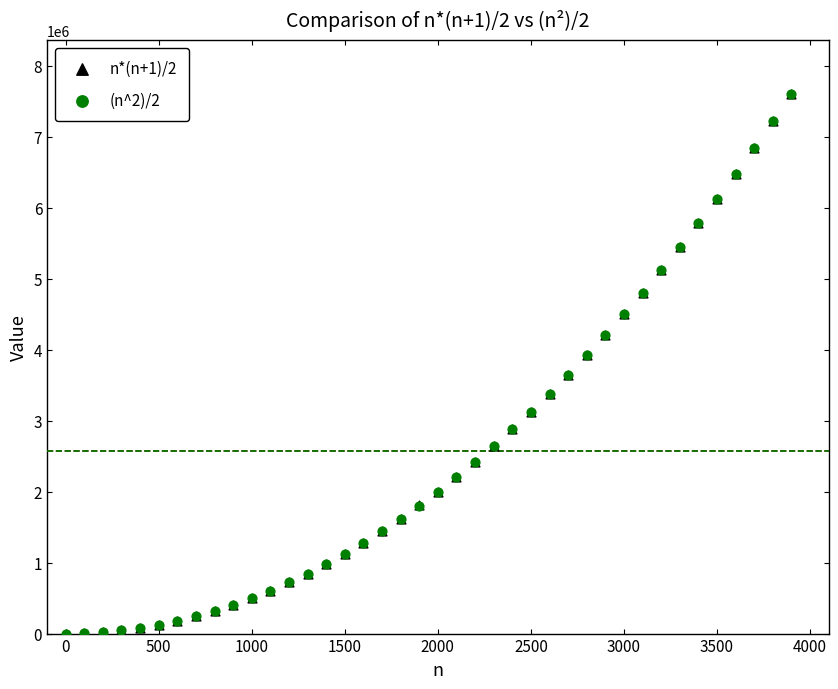

Which series has the largest Y range (max minus min)?

n*(n+1)/2